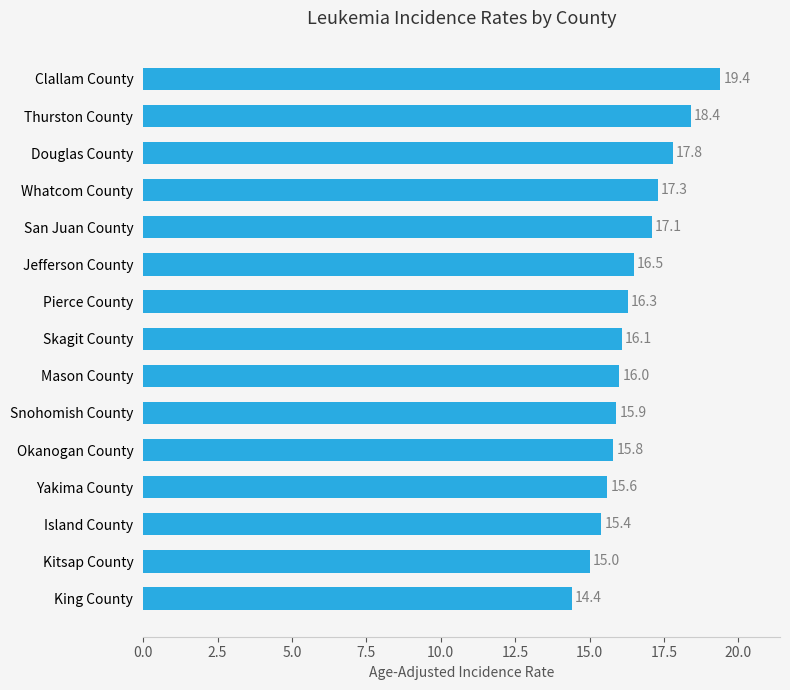

What is the label of the 2nd bar from the bottom?

Kitsap County